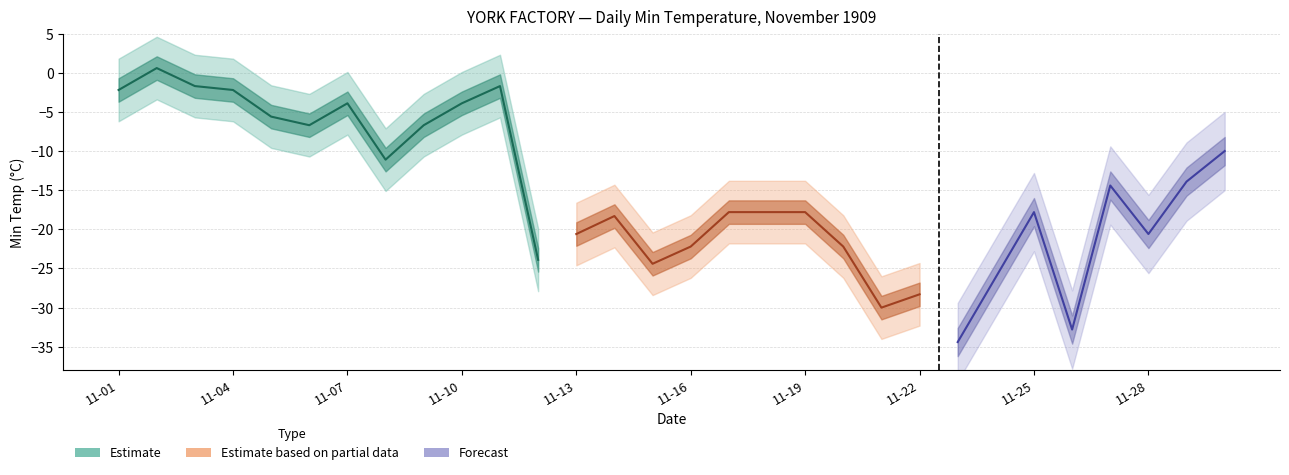

True or false: the data has more than 2 interior local peaks.

True